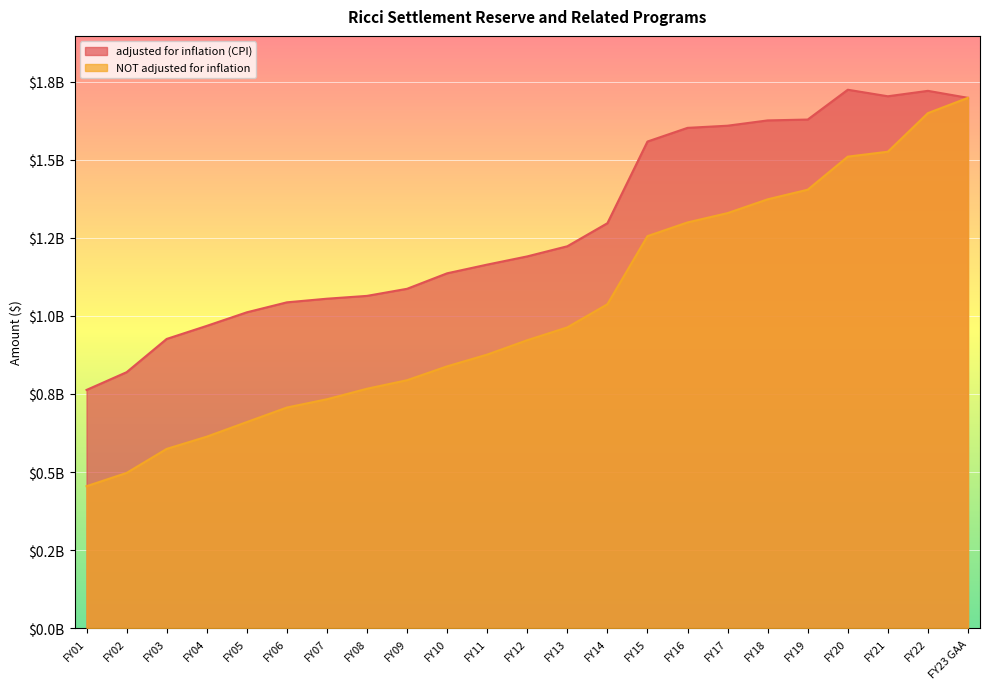

Which series changed the most between FY14 and FY10?

NOT adjusted for inflation